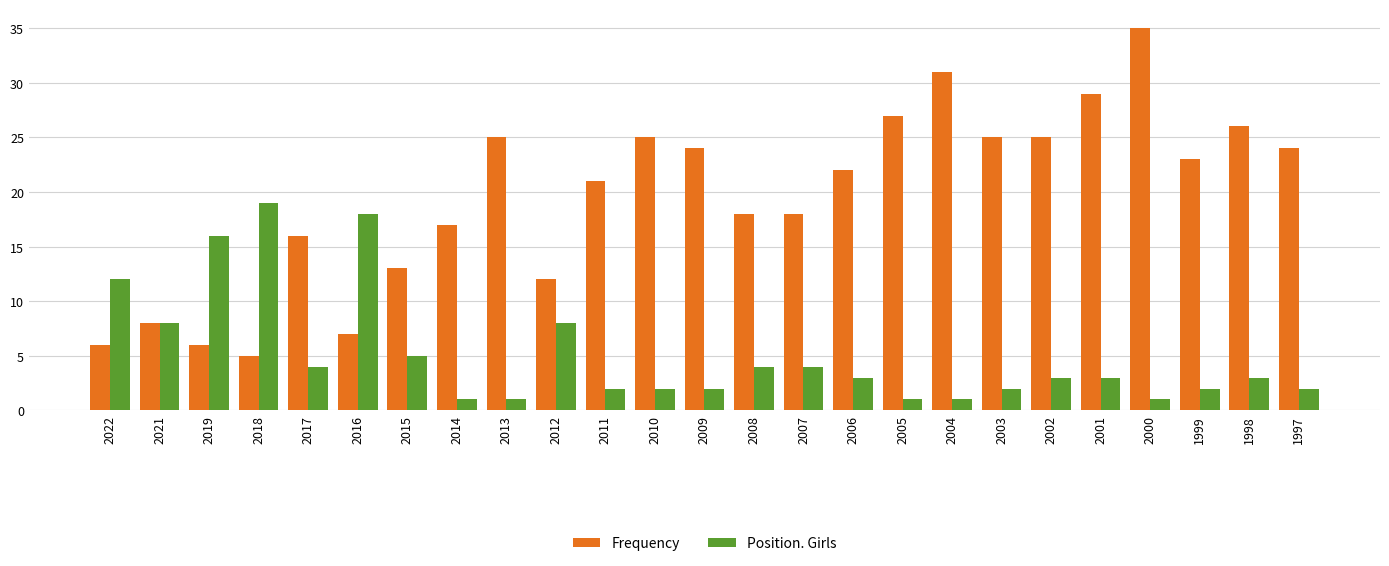

Does the chart contain stacked bars?

No